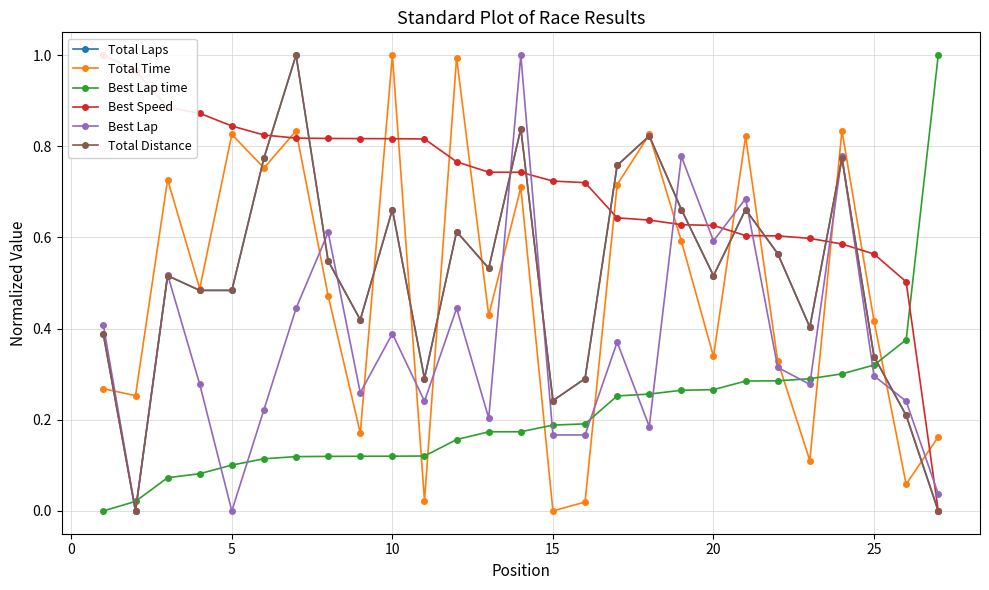

Read the Best Speed value at 15.

0.7